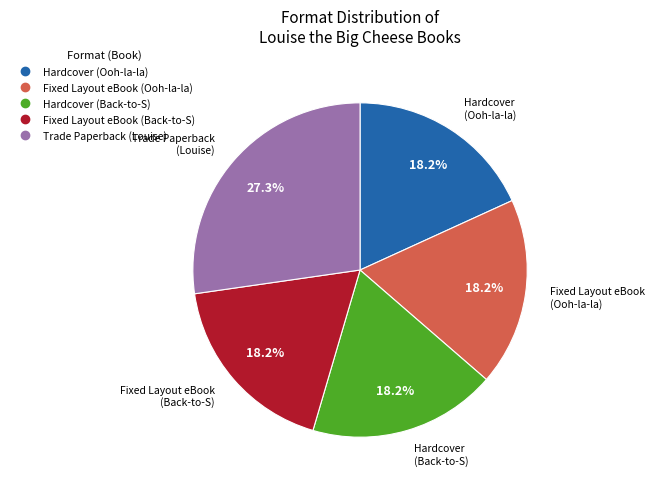

Does any single category account for the majority?

No